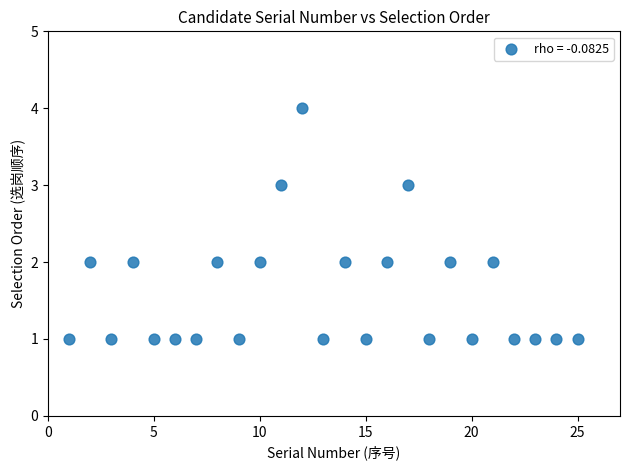

What is the range of Y values (max minus min)?

3